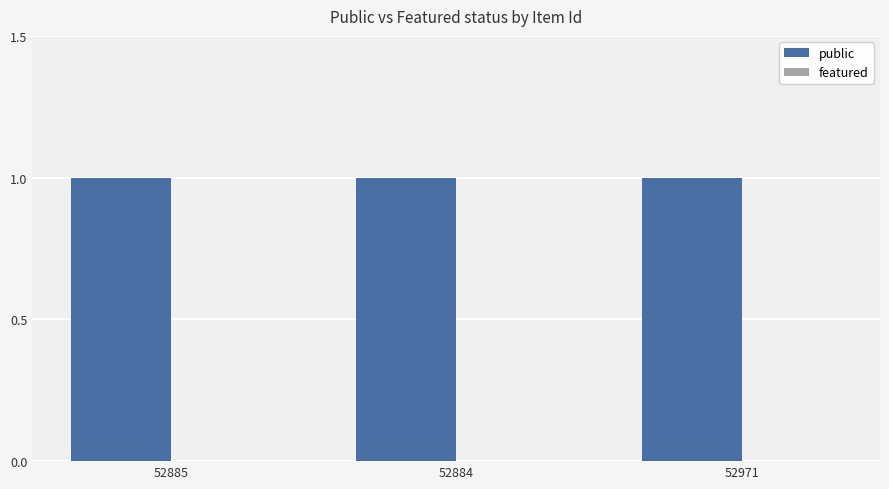

At how many categories does at least one series exceed 0?

3